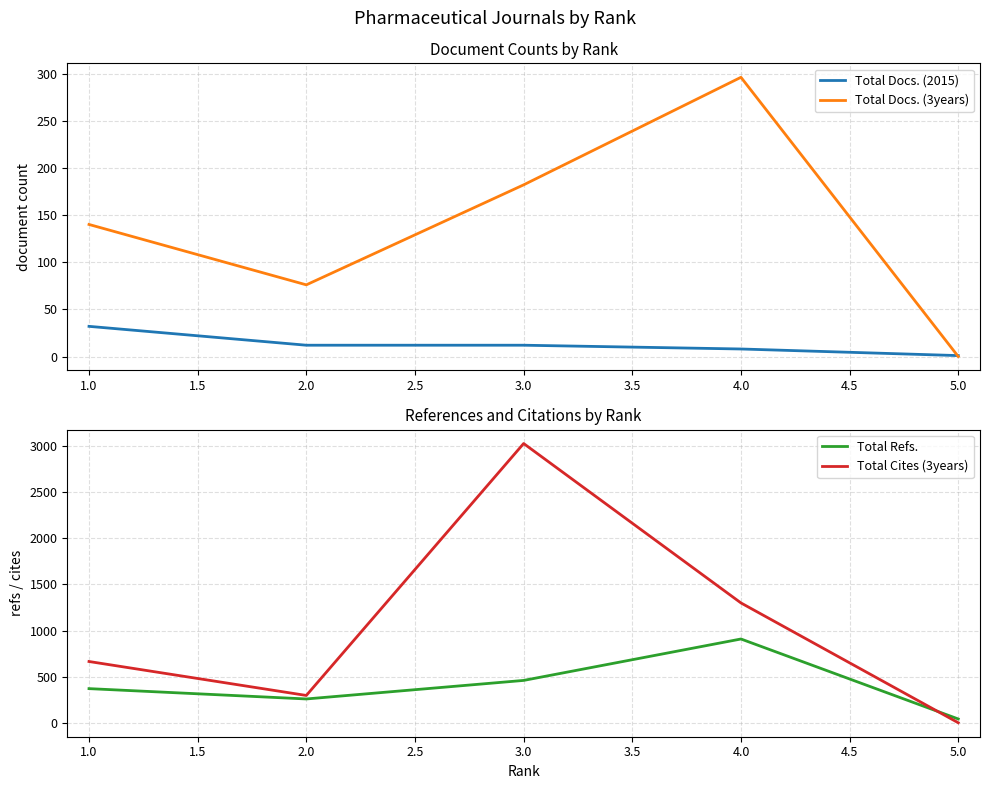

List the labels in order of Total Docs. (3years) value, smallest first.

5.0, 2.0, 1.0, 3.0, 4.0